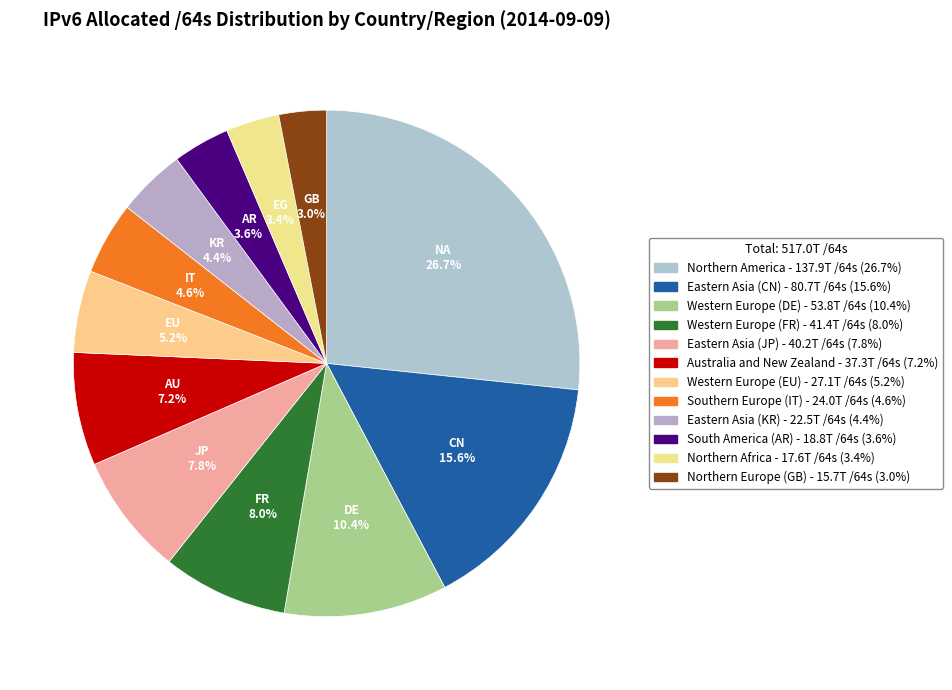

To the nearest percent, what is the difference between the largest and smallest slice percentages?

24%